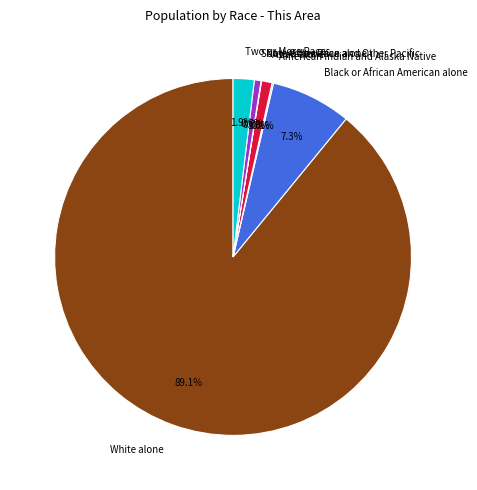

To the nearest percent, what portion does Asian alone represent?

1%